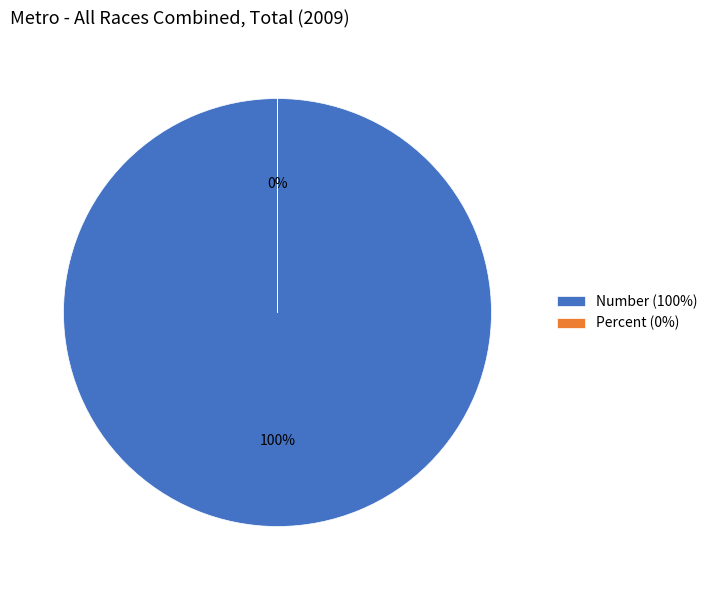

Does any single category account for the majority?

Yes